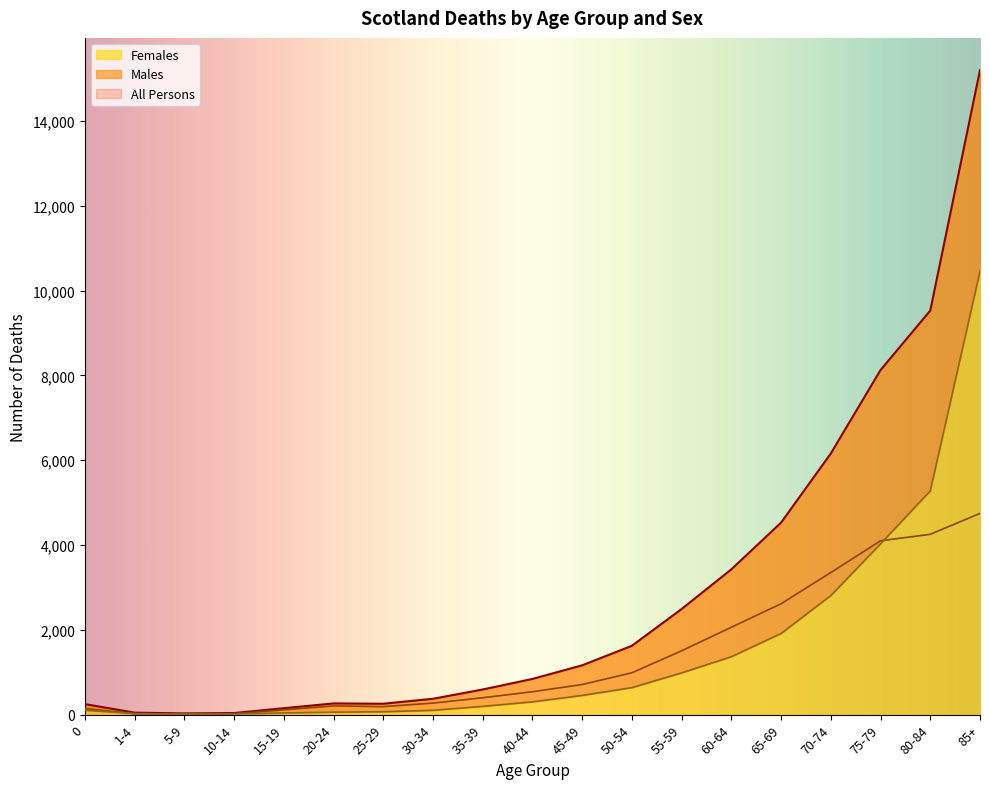

What value does the Females series have at 1-4?

26